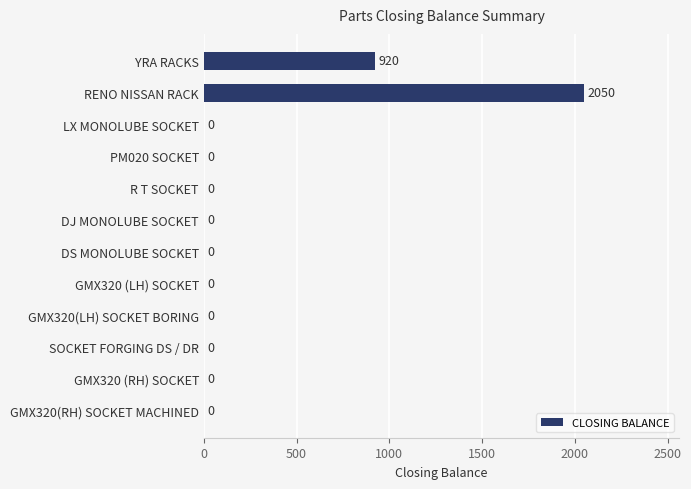

What is the sum of the values at DS MONOLUBE SOCKET and YRA RACKS?

920